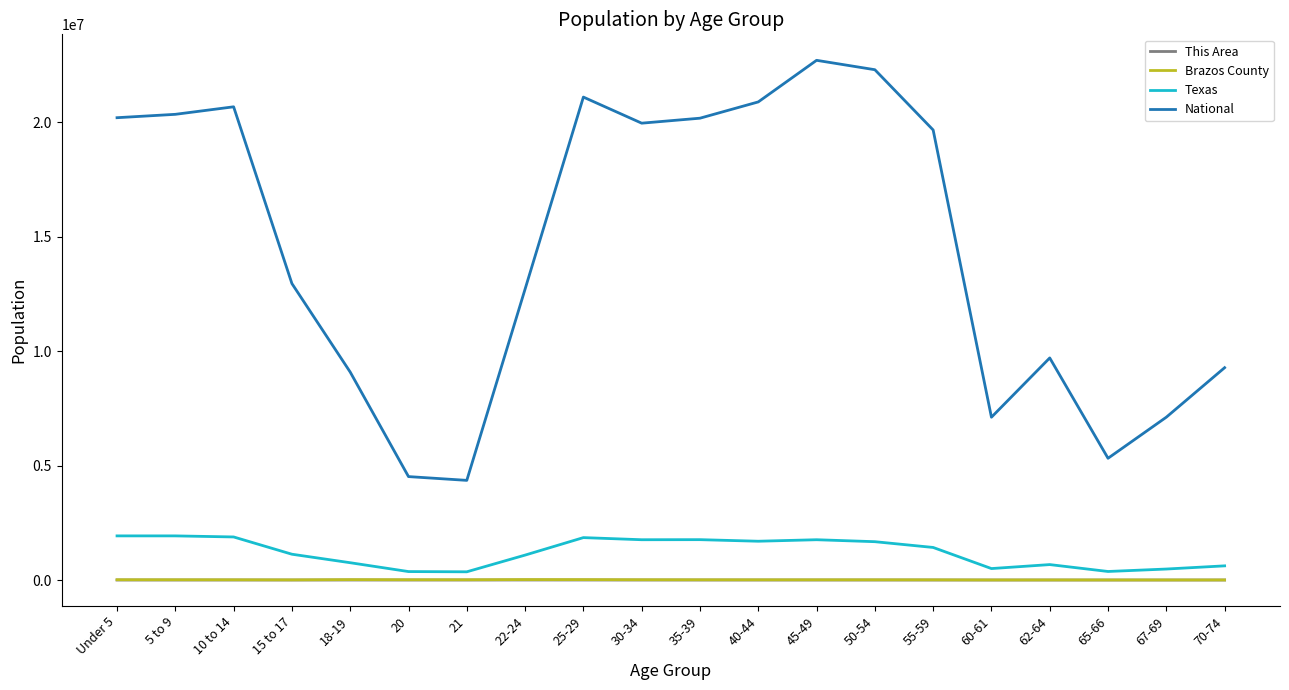

How many values in the This Area series are below 138?

10